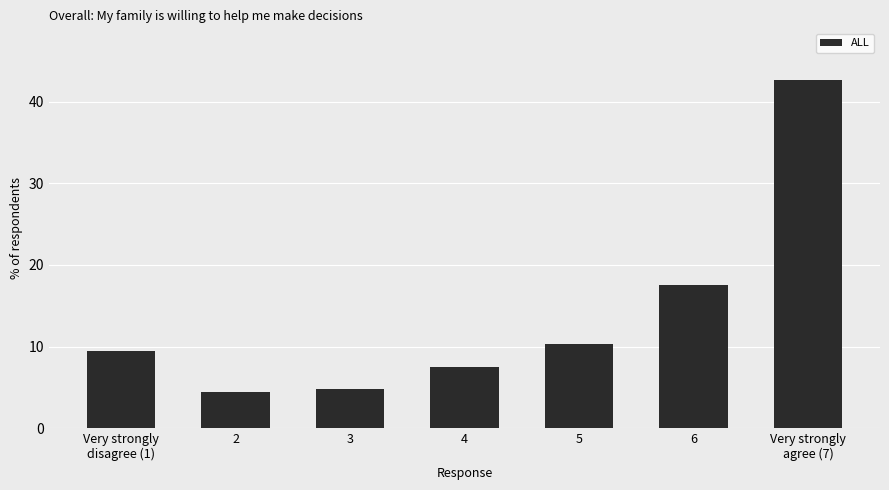

Reading right to left, transcribe all the data shown in this chart.

Very strongly
agree (7)=42.6	6=17.5	5=10.3	4=7.5	3=4.8	2=4.5	Very strongly
disagree (1)=9.5